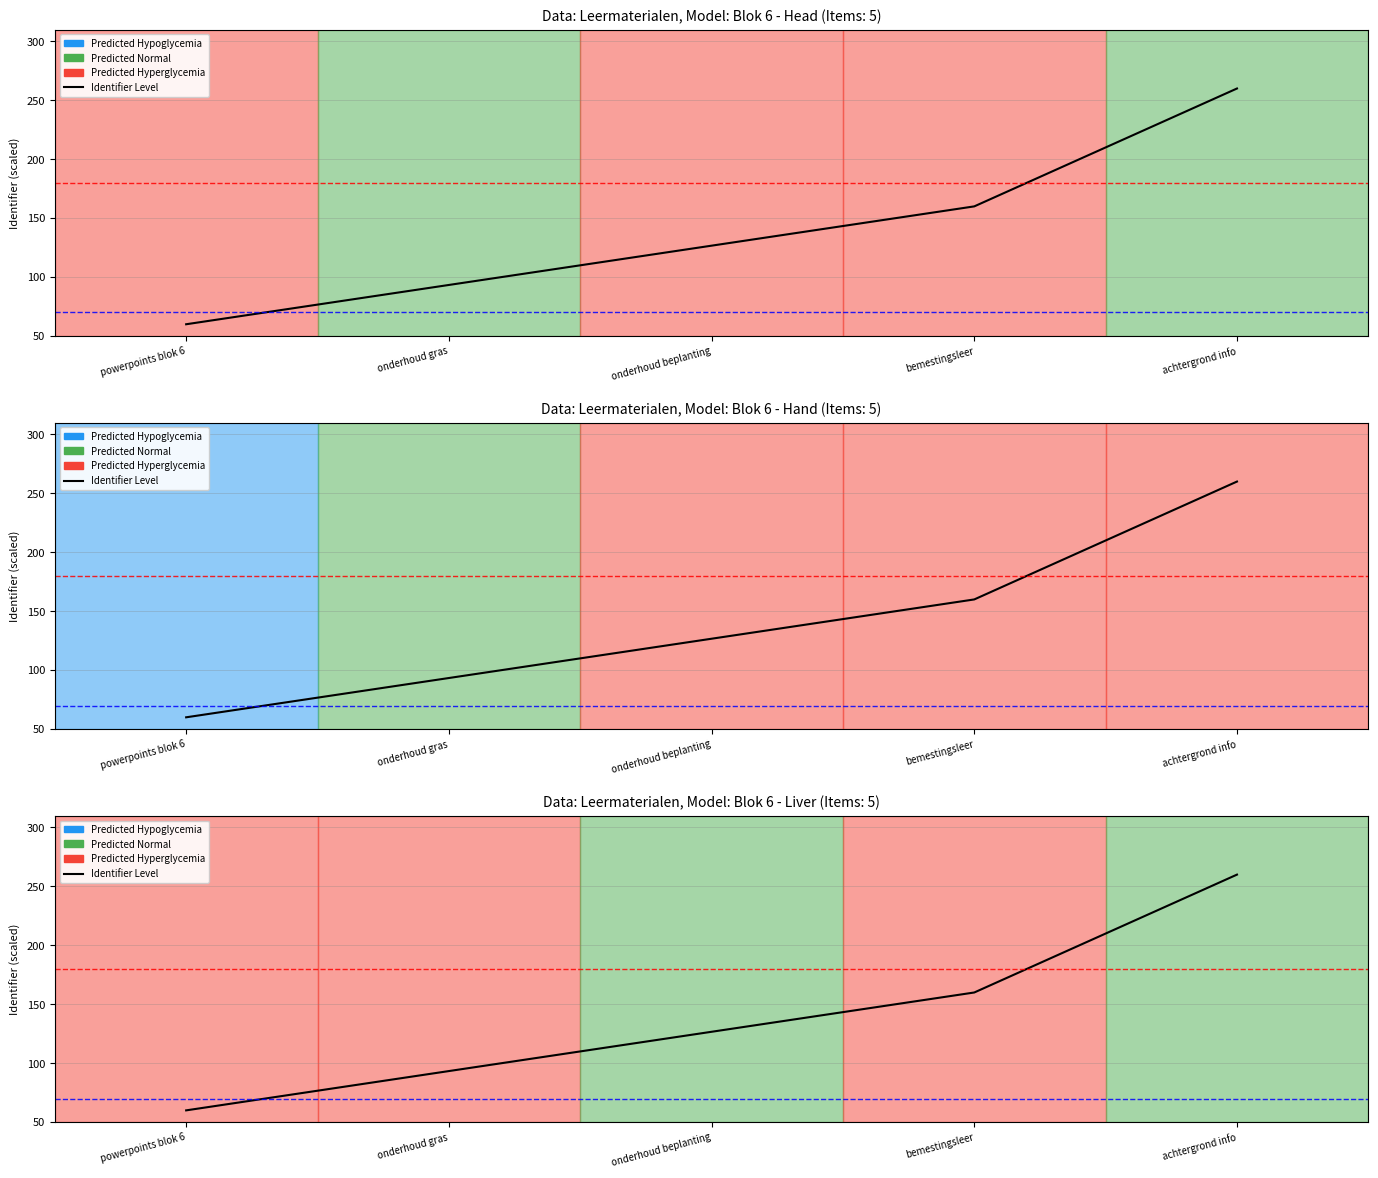

Reading left to right, extract all data points from this chart.

powerpoints blok 6=60.0	onderhoud gras=93.3	onderhoud beplanting=126.7	bemestingsleer=160.0	achtergrond info=260.0